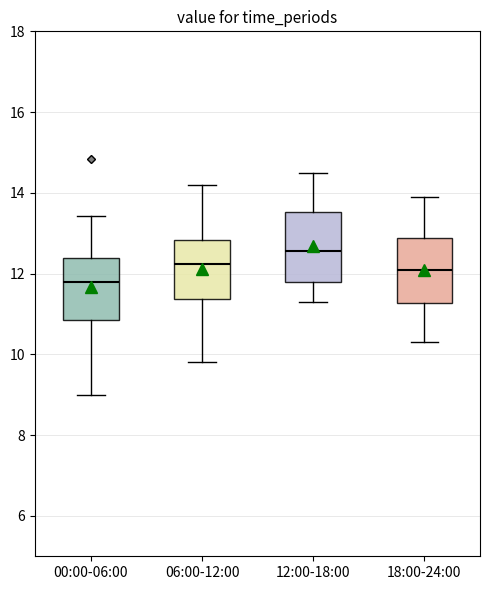

Where is the upper edge of the box for 18:00-24:00 on the y-axis? The values are not printed on the chart, so give them approximately, as read against the axis.

12.8